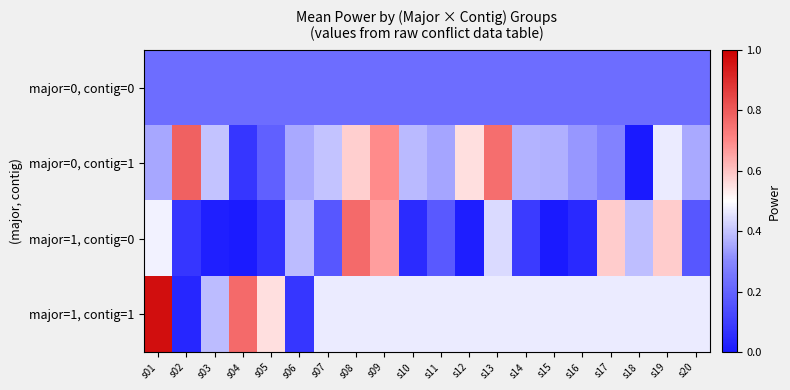

What is the total value across all series at s06?

1.1